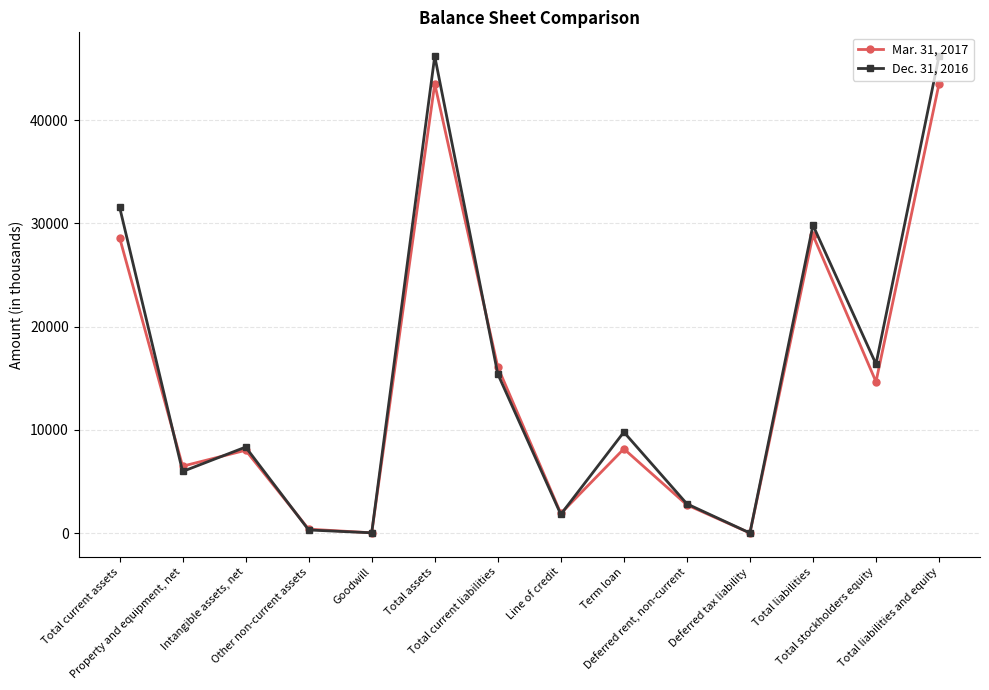

Which series has the widest spread of values?

Dec. 31, 2016